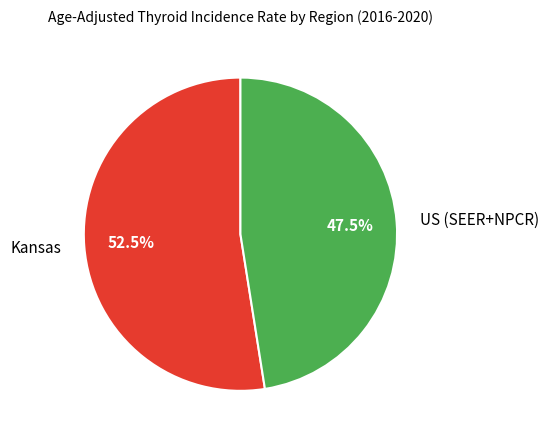

Which category has the biggest portion of the pie?

Kansas